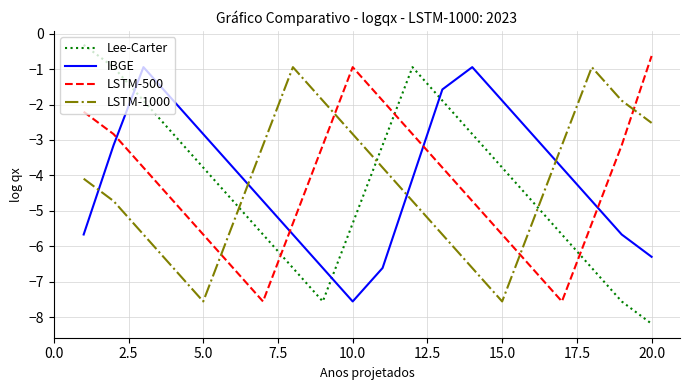

True or false: IBGE and LSTM-1000 intersect in this chart.

True